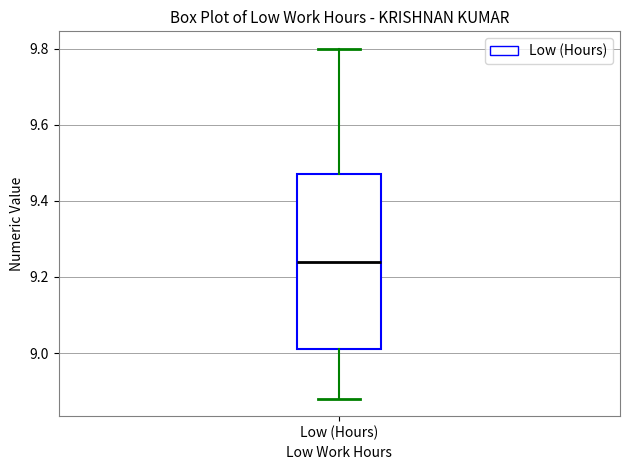

Transcribe this box plot: give where the median line is, the range the box spans, and where the two whiskers end, as read against the y-axis. The values are not printed on the chart, so give them approximately, as read against the axis.

median 9.24, box 9.02 to 9.48, whiskers 8.88 to 9.80